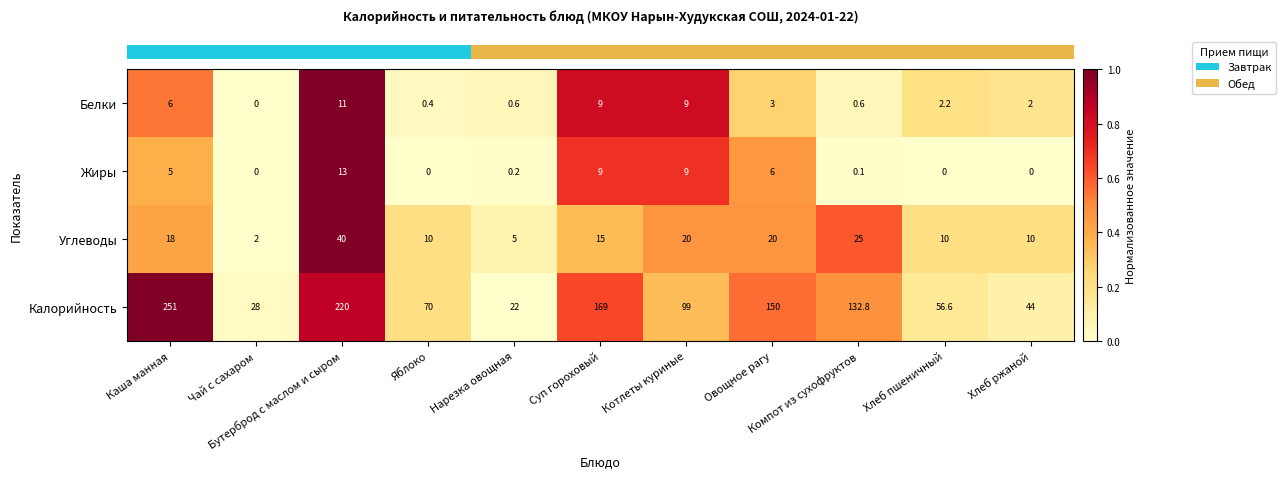

What is the spread (max minus min) of values at Яблоко?

70.0